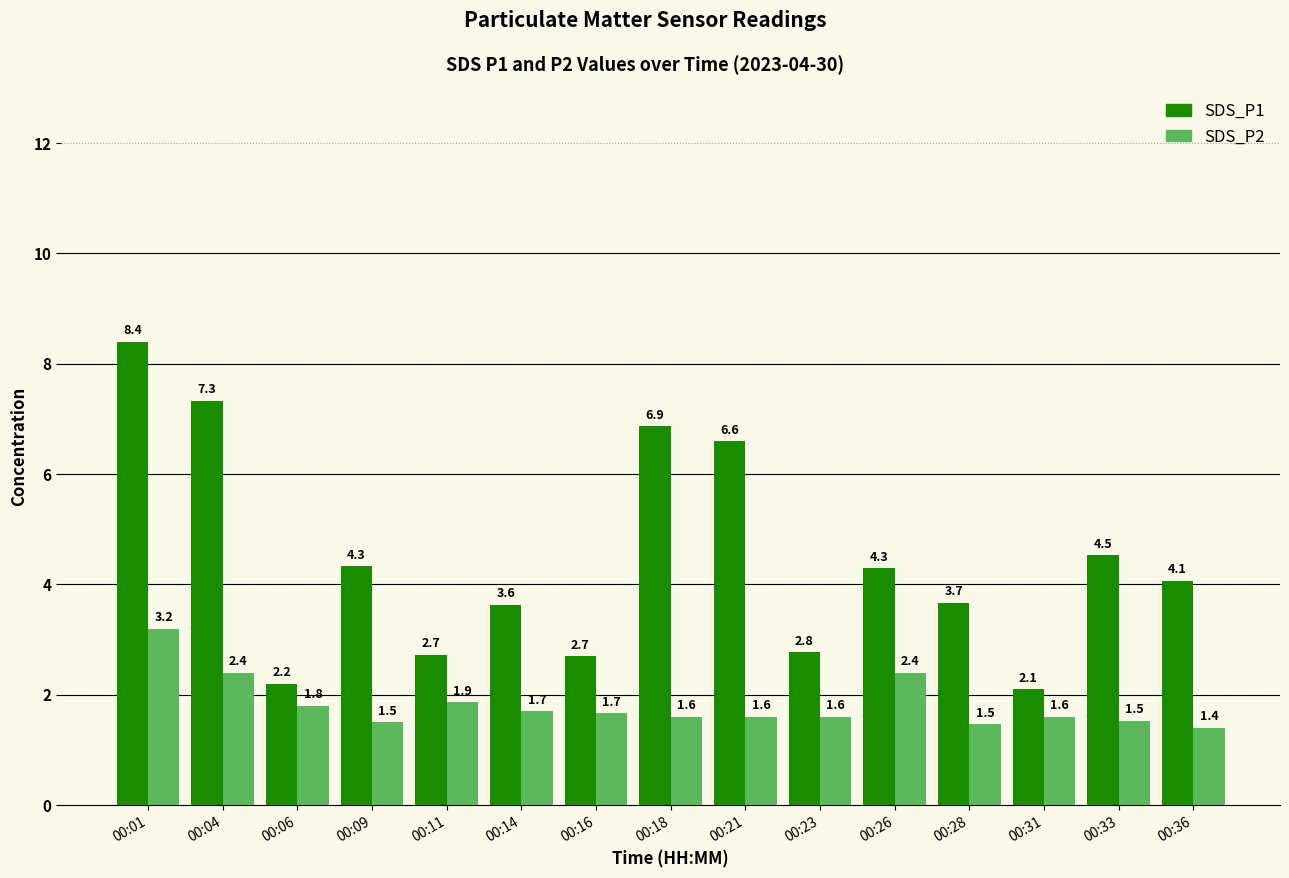

Are the bars grouped side by side (vs. stacked)?

Yes